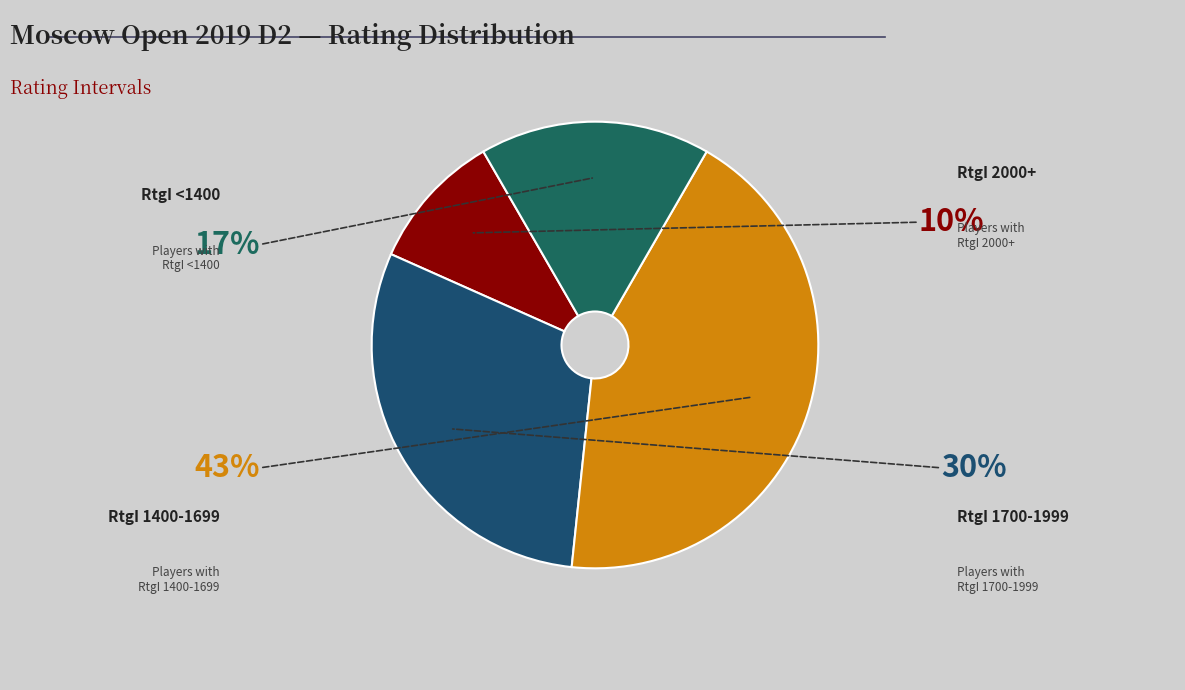

How many segments does this pie chart have?

4